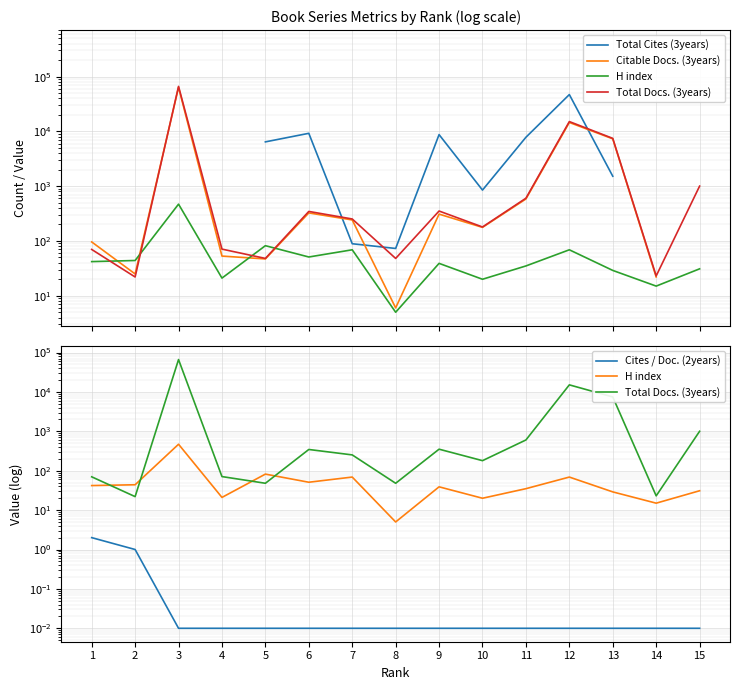

What is the difference between the maximum and minimum values in the H index series?

465.0